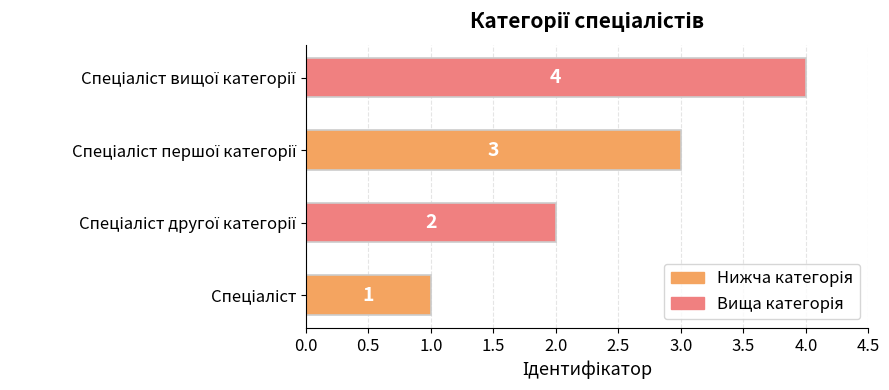

What is the sum of all values?

10